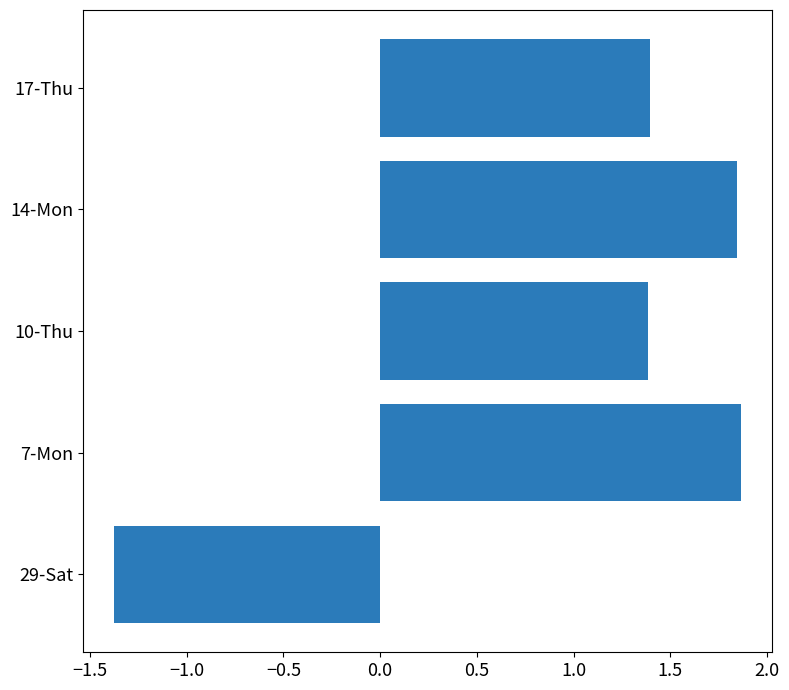

Does the chart contain any negative values?

Yes